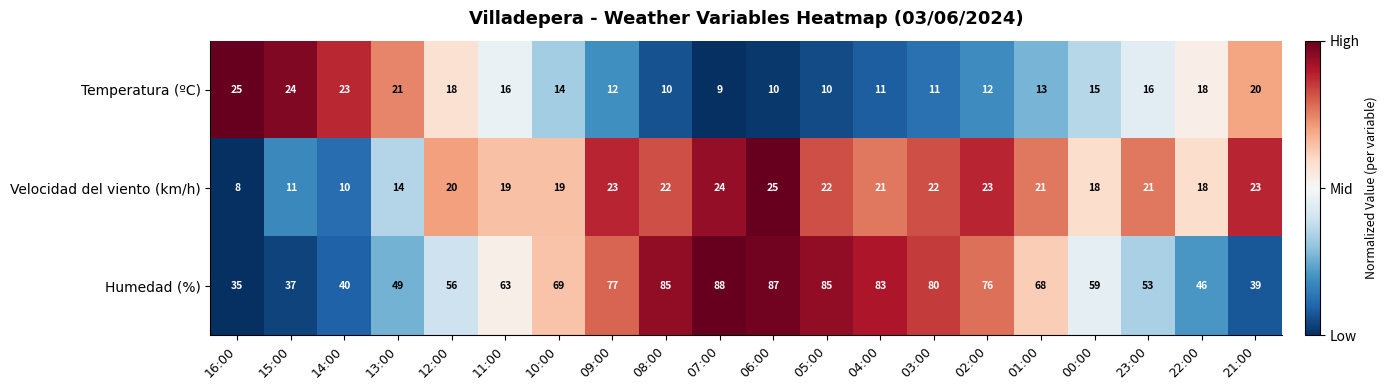

Which series changed the most between 08:00 and 03:00?

Humedad (%)